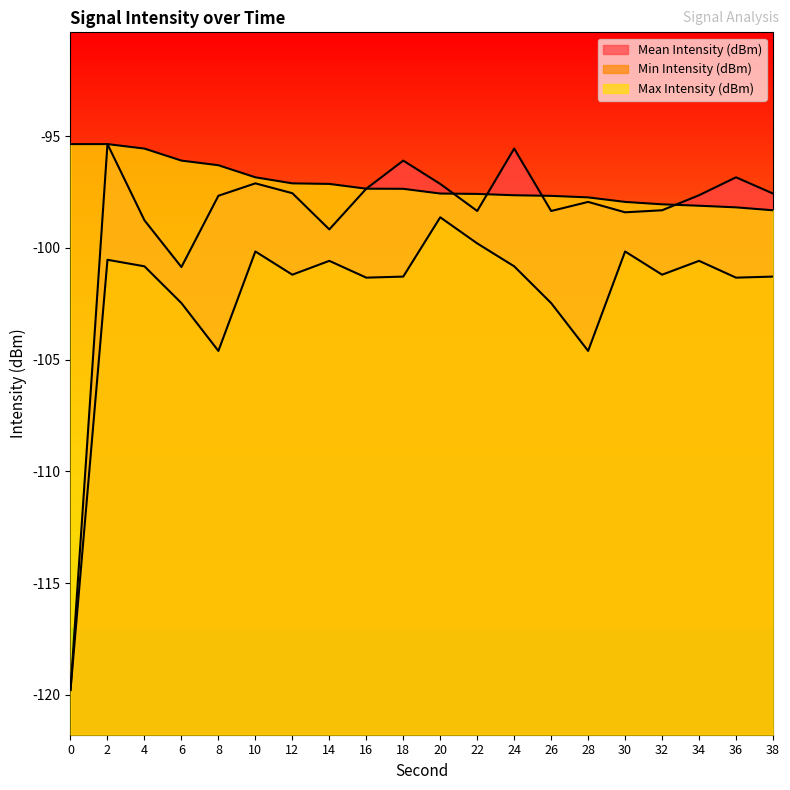

Where is Max Intensity (dBm) nearest to the value -96?

6